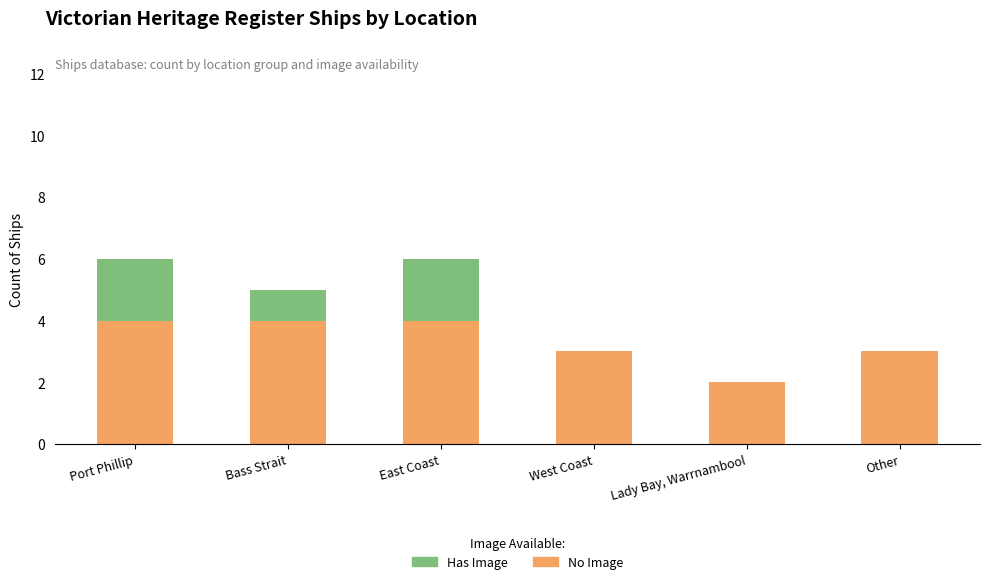

What is the total value across all series at West Coast?

3